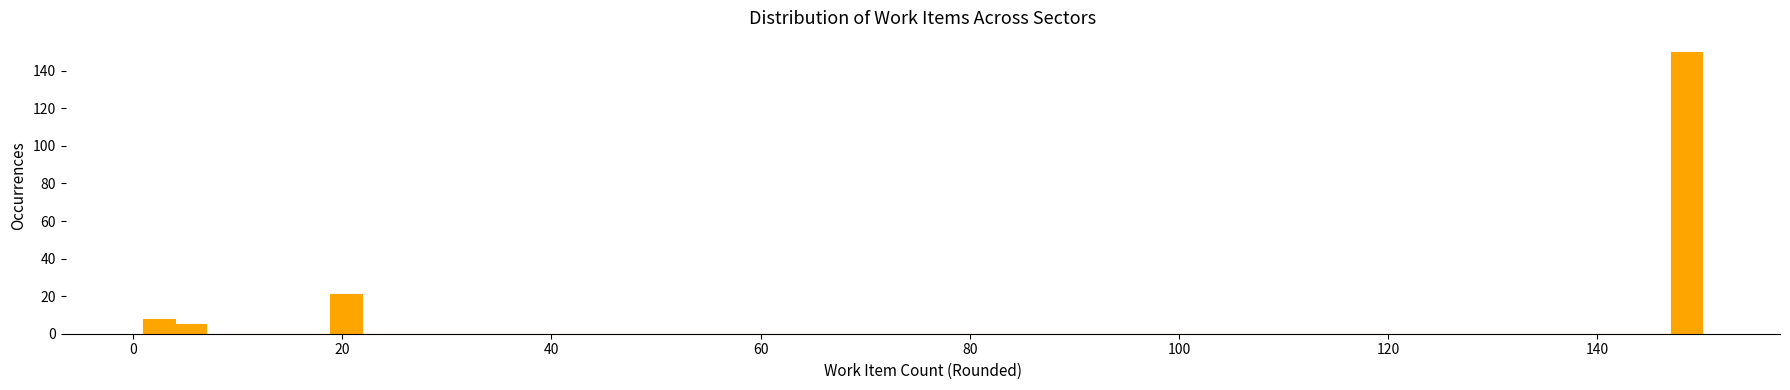

Read against the x-axis, roughly where is the centre of the tallest bar?

148